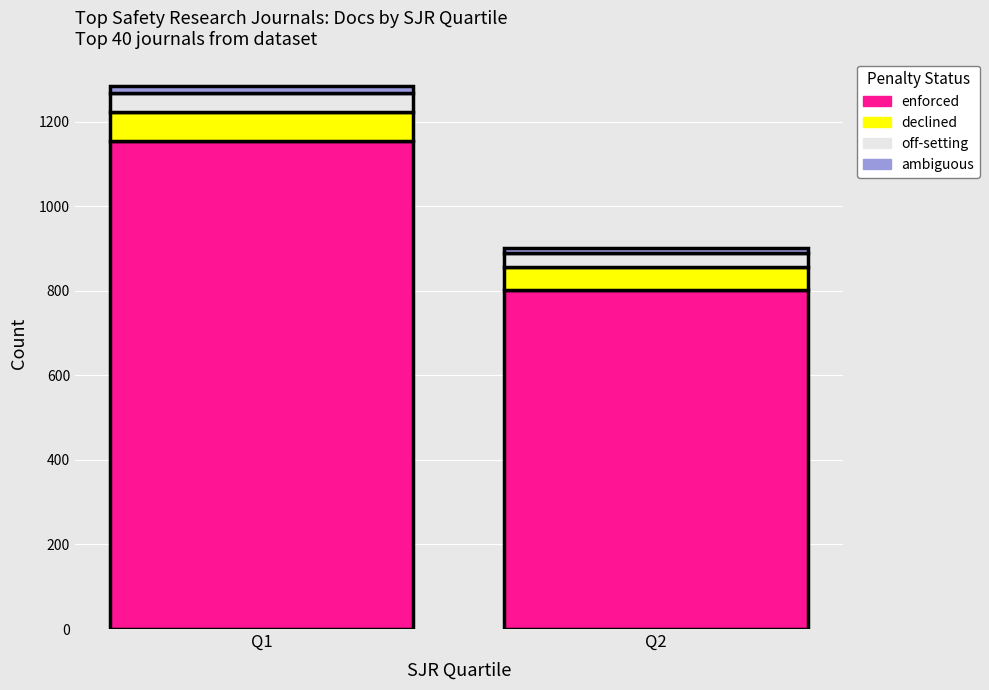

The value of enforced at Q1 is 1745. True or false?

False